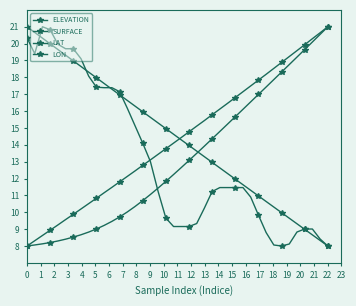

Reading left to right, what are all the values shown in this chart?

ELEVATION: 8.0	8.1	8.1	8.2	8.3	8.4	8.5	8.7	8.8	9.0	9.2	9.5	9.7	10.0	10.3	10.7	11.1	11.4	11.8	12.2	12.7	13.1	13.5	13.9	14.4	14.8	15.2	15.7	16.1	16.5	17.0	17.4	17.9	18.3	18.8	19.2	19.6	20.1	20.5	21.0
SURFACE: 20.3	19.4	21.0	20.8	20.0	19.7	19.7	19.1	18.1	17.4	17.4	17.4	17.2	16.2	15.1	14.1	13.0	11.2	9.7	9.2	9.2	9.2	9.3	10.3	11.2	11.5	11.5	11.5	11.5	10.9	9.8	8.8	8.1	8.0	8.1	8.8	9.0	9.0	8.4	8.0
LAT: 8.0	8.3	8.6	8.9	9.2	9.6	9.9	10.2	10.5	10.8	11.2	11.5	11.8	12.1	12.5	12.8	13.1	13.4	13.8	14.1	14.4	14.8	15.1	15.4	15.8	16.1	16.5	16.8	17.1	17.5	17.8	18.2	18.5	18.9	19.2	19.6	19.9	20.3	20.6	21.0
LON: 21.0	20.7	20.3	20.0	19.7	19.3	19.0	18.6	18.3	18.0	17.6	17.3	17.0	16.6	16.3	16.0	15.6	15.3	15.0	14.6	14.3	14.0	13.6	13.3	13.0	12.6	12.3	12.0	11.6	11.3	11.0	10.6	10.3	10.0	9.6	9.3	9.0	8.7	8.3	8.0